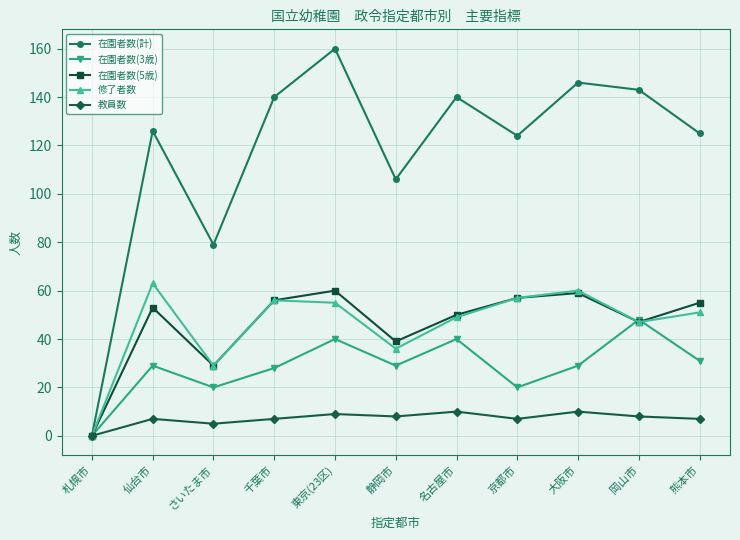

What position from the left is 東京(23区)?

5